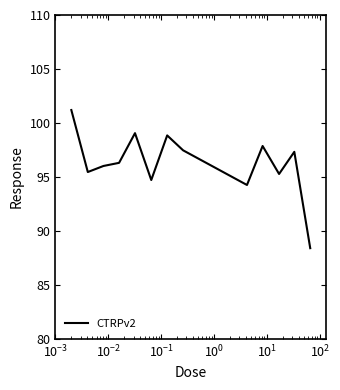

What is the difference between the maximum and minimum values?

12.8